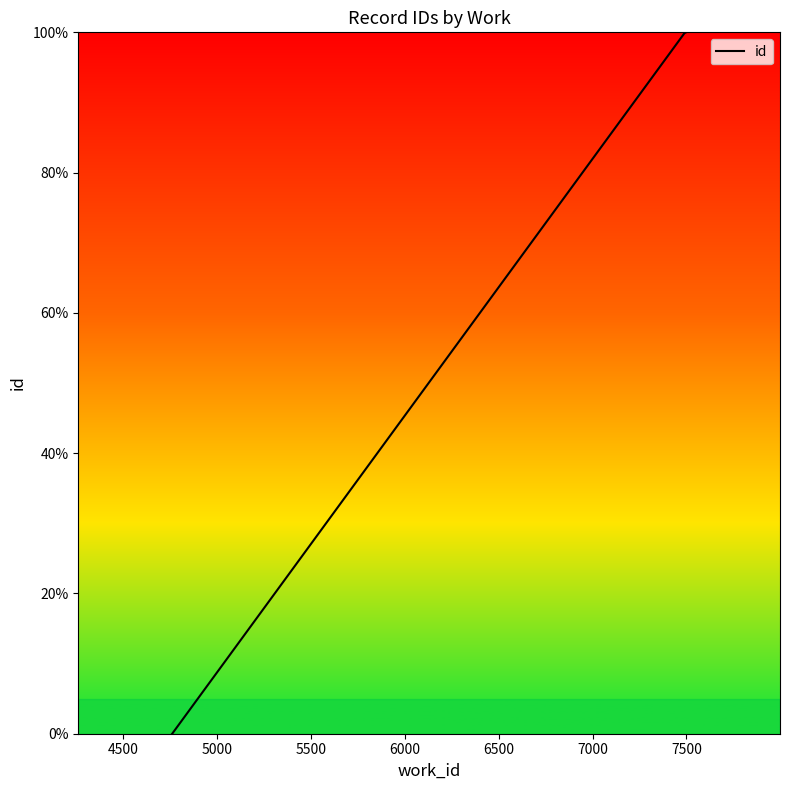

What is the difference between the maximum and minimum values?

100.0